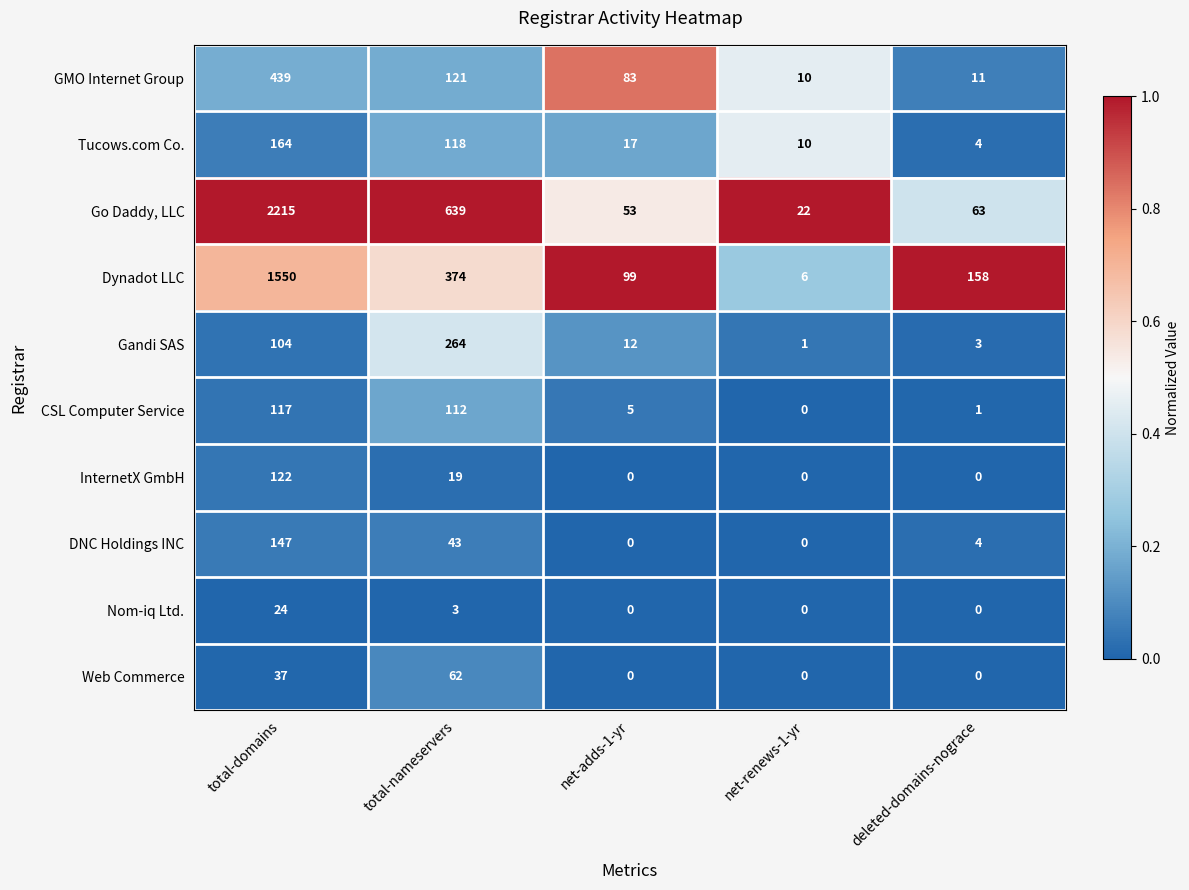

At which category is the sum across all series the highest?

total-domains